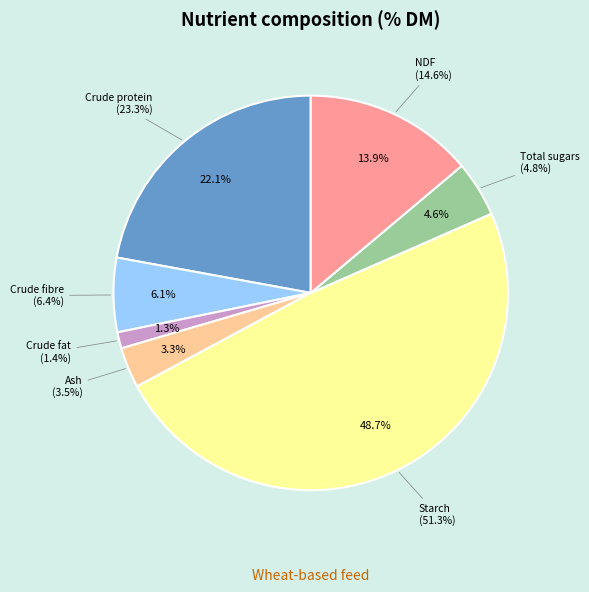

To the nearest percent, what is the combined percentage of Total sugars and Ash?

8%